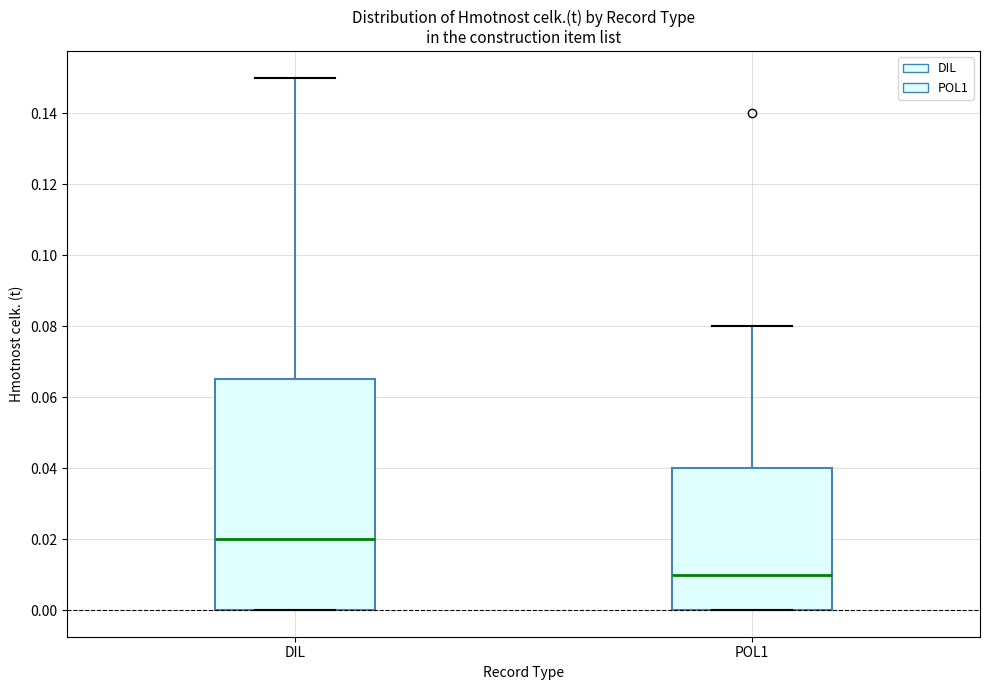

Comparing the boxes themselves (not the whiskers), which one is the tallest?

DIL